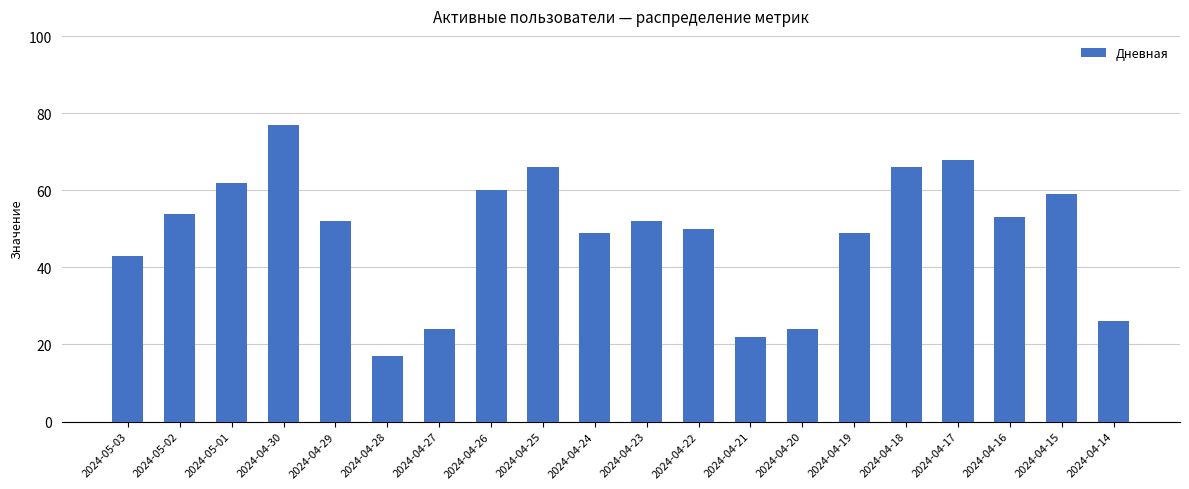

What is the label of the 1st bar from the right?

2024-04-14